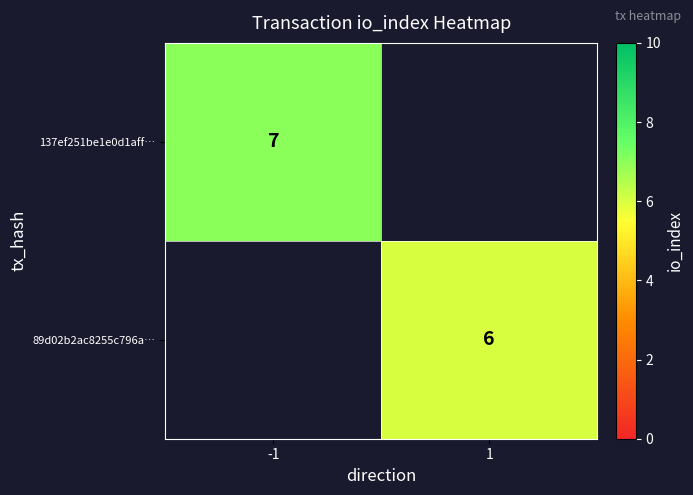

Is it true that 89d02b2ac8255c796a… equals 6 at 1?

True